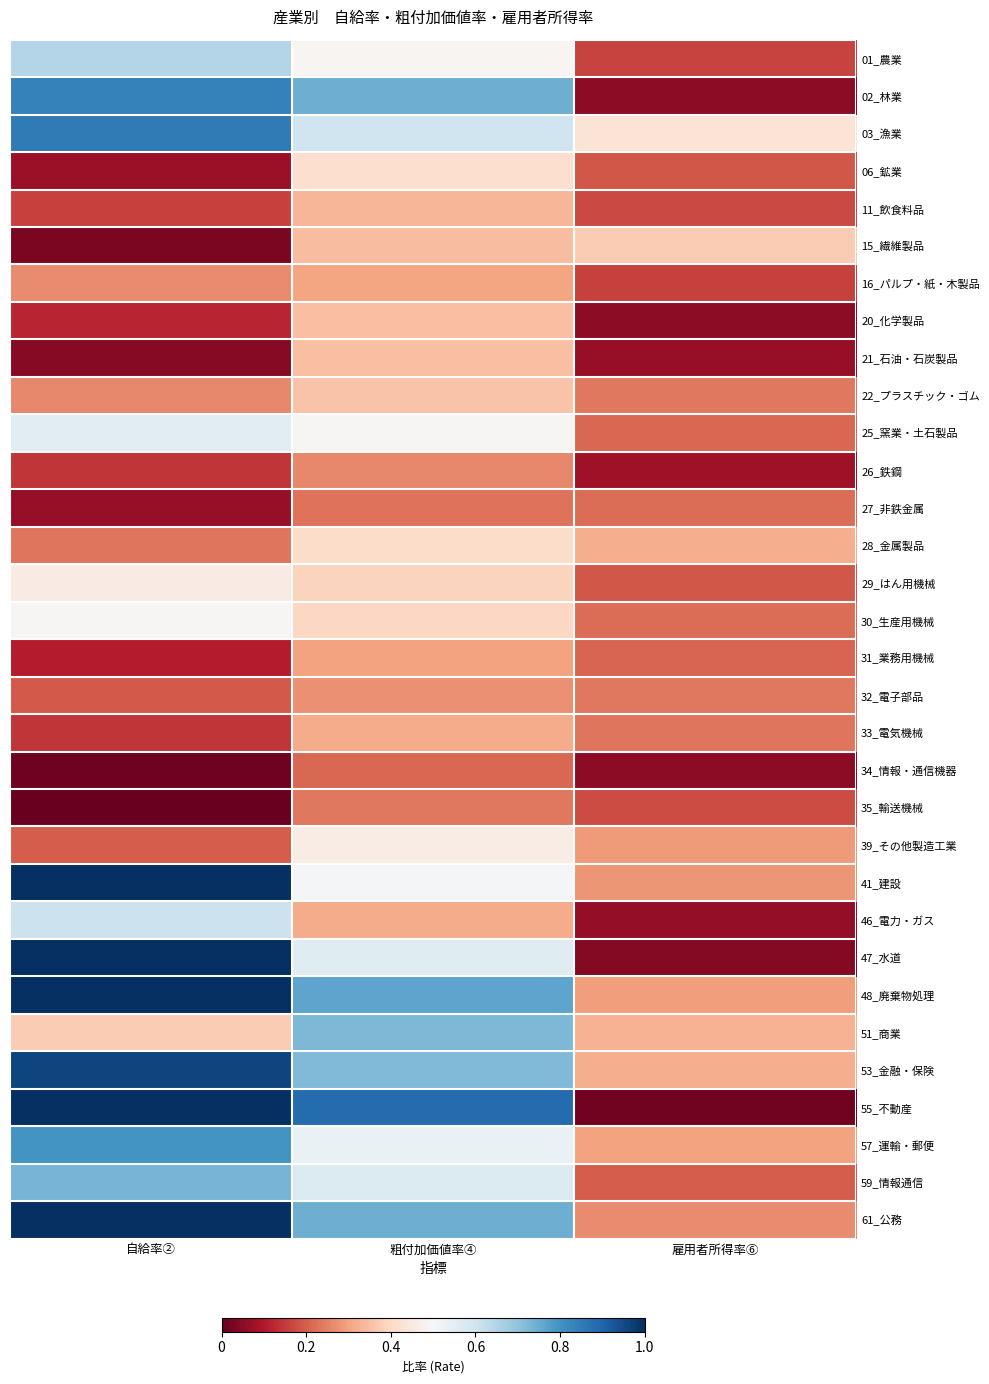

List the series in order of their peak value, lowest first.

34_情報・通信機器, 27_非鉄金属, 35_輸送機械, 26_鉄鋼, 32_電子部品, 31_業務用機械, 16_パルプ・紙・木製品, 33_電気機械, 11_飲食料品, 20_化学製品, 21_石油・石炭製品, 22_プラスチック・ゴム, 15_繊維製品, 28_金属製品, 06_鉱業, 29_はん用機械, 39_その他製造工業, 30_生産用機械, 25_窯業・土石製品, 46_電力・ガス, 01_農業, 51_商業, 59_情報通信, 57_運輸・郵便, 02_林業, 03_漁業, 53_金融・保険, 41_建設, 47_水道, 48_廃棄物処理, 55_不動産, 61_公務